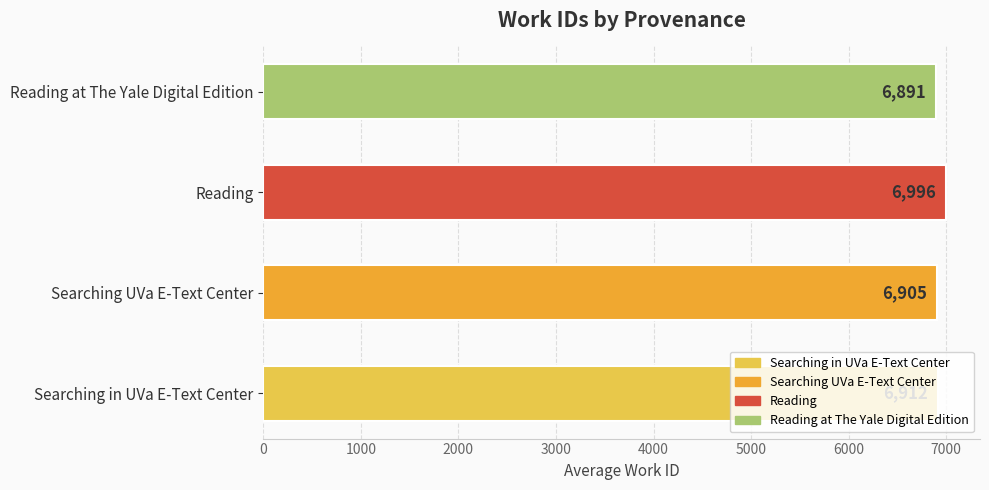

What is the minimum value shown in the chart?

6891.0